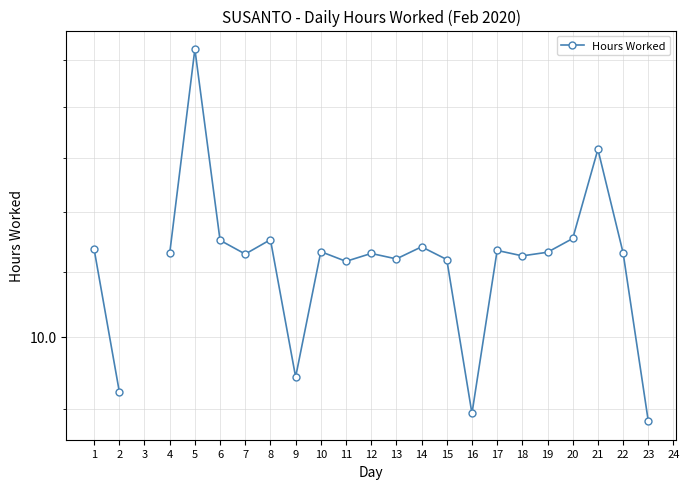

Read the value at 16.

8.9